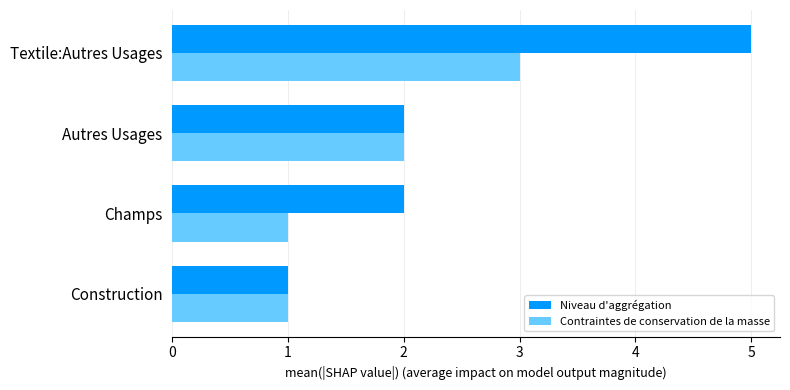

The value of Niveau d'aggrégation at Construction is 1. True or false?

True